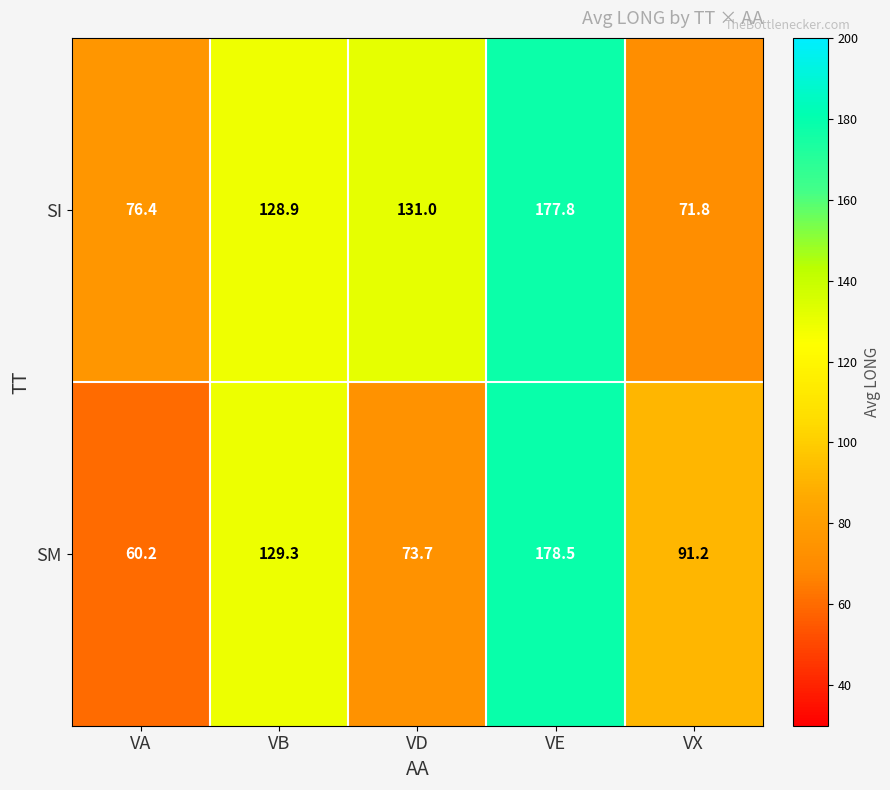

What is the difference between the second highest and minimum values in the SM series?

69.1